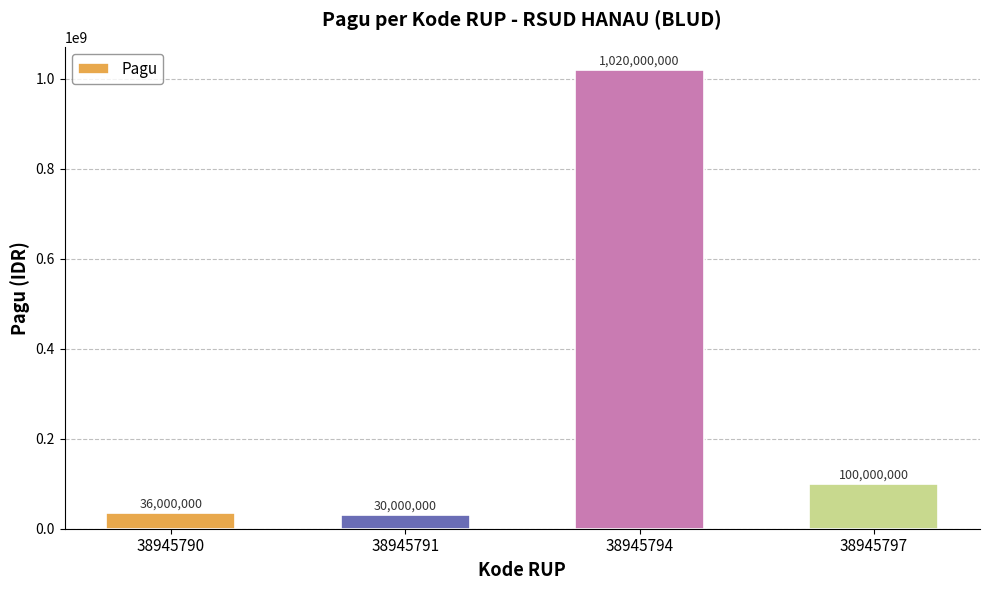

List the labels in order of value, smallest first.

38945791, 38945790, 38945797, 38945794